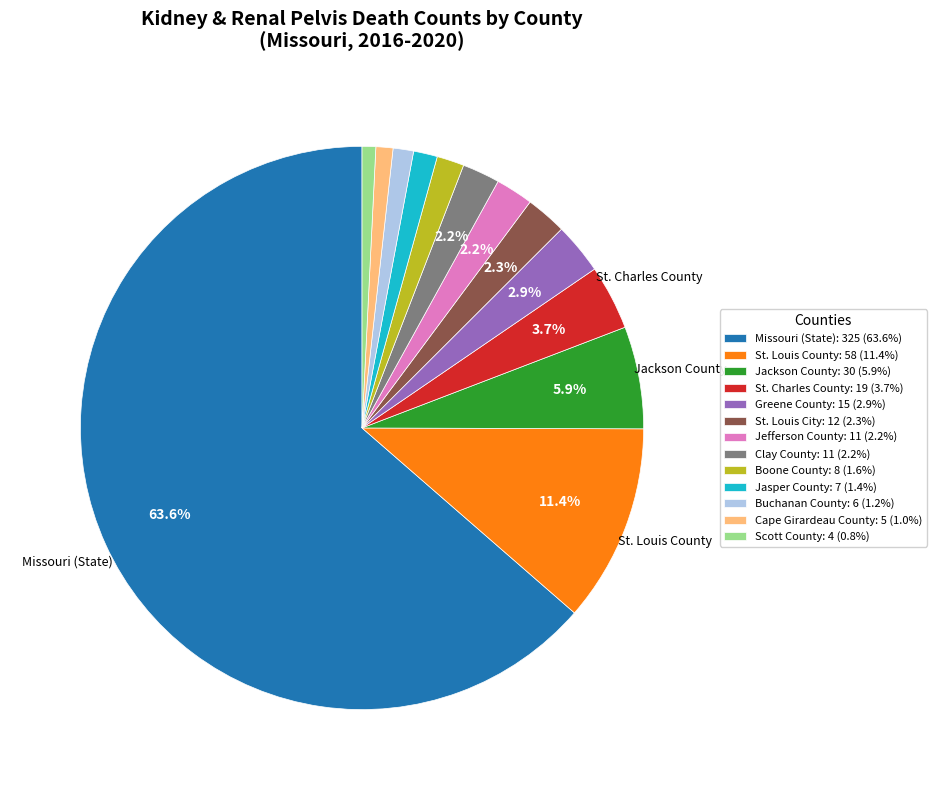

To the nearest percent, what portion does Scott County represent?

1%